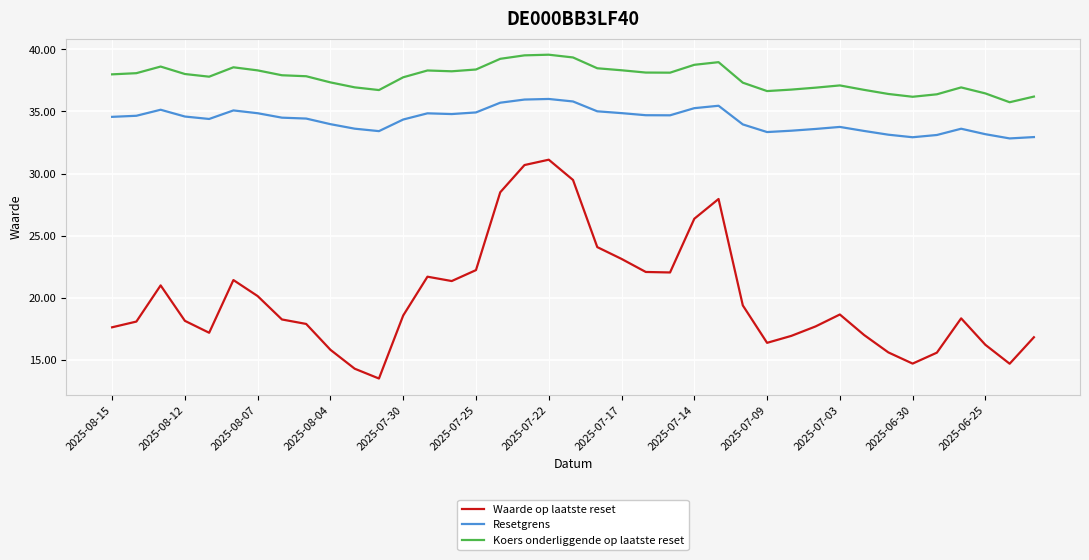

Which series has the largest range (max minus min)?

Waarde op laatste reset